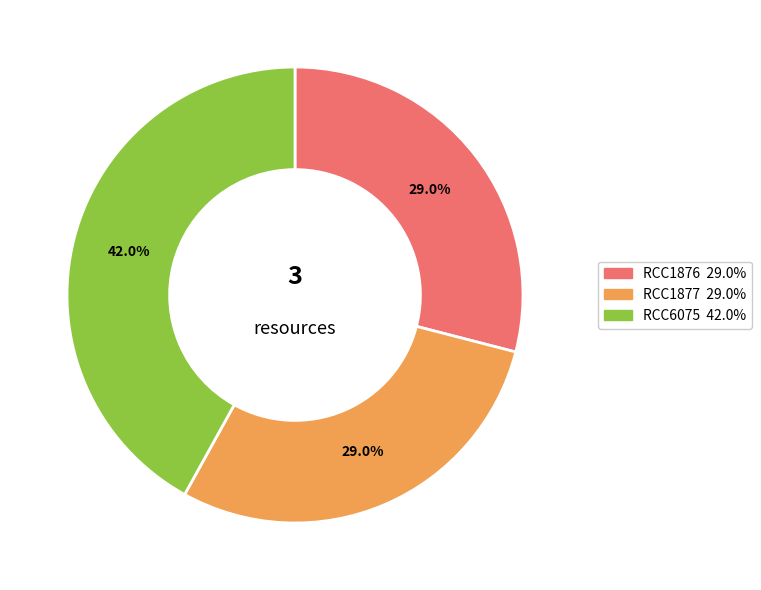

Is it true that RCC1877 is 29% of the pie?

True